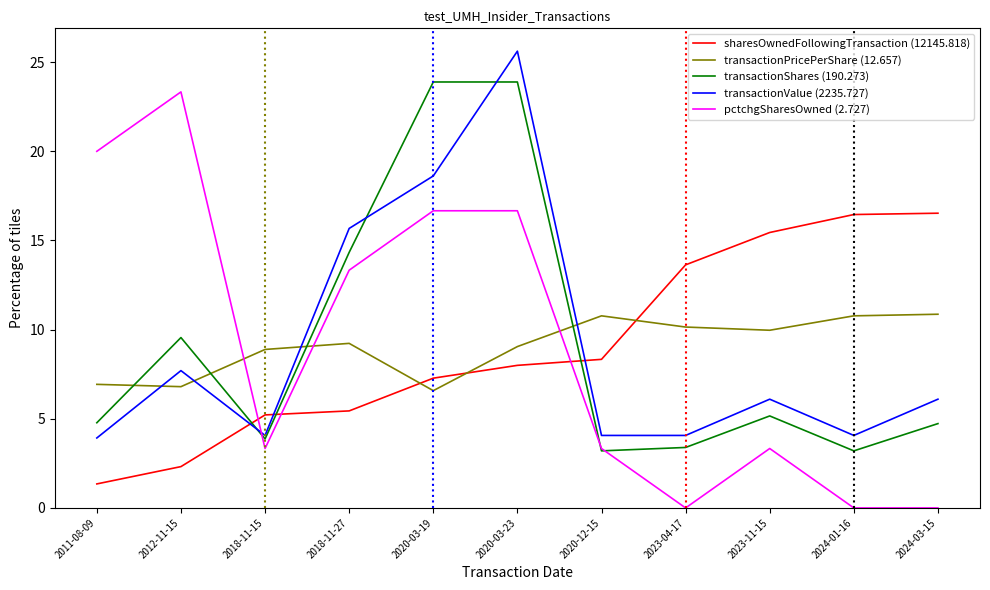

At which category is the sum across all series the highest?

2020-03-23